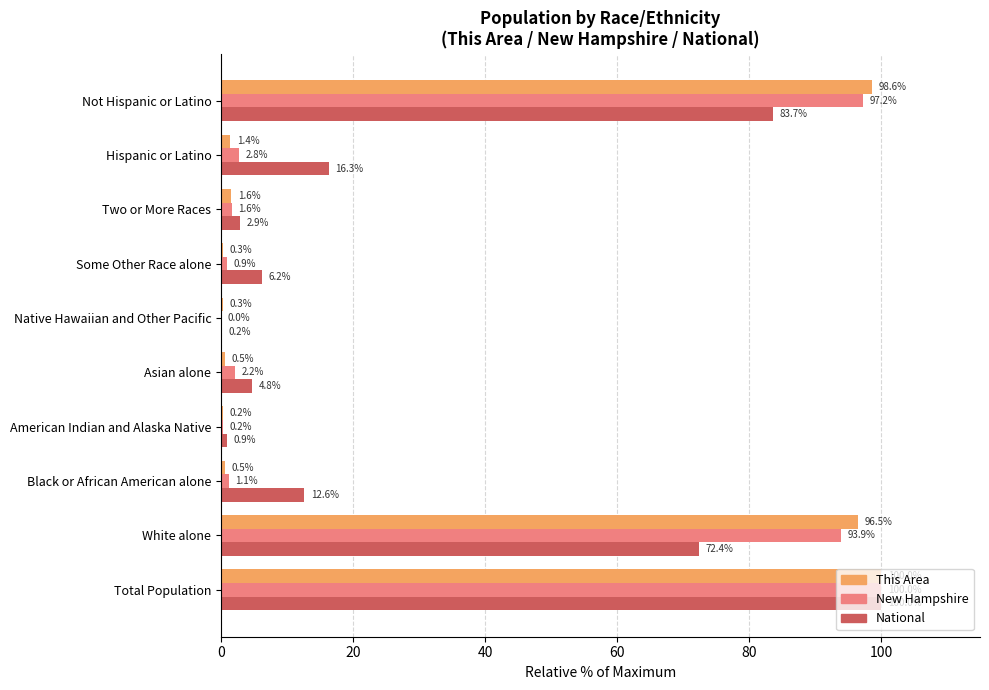

At which category is the sum across all series the highest?

Total Population